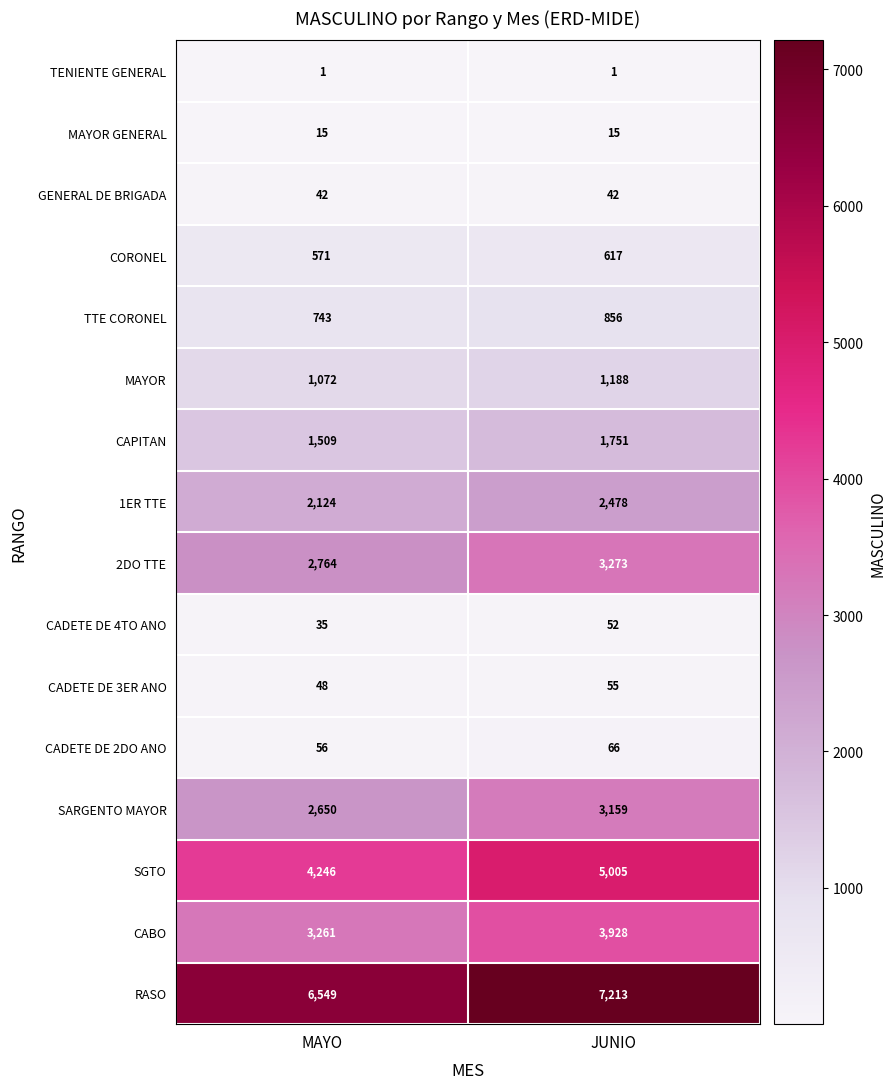

What is the spread (max minus min) of values at MAYO?

6548